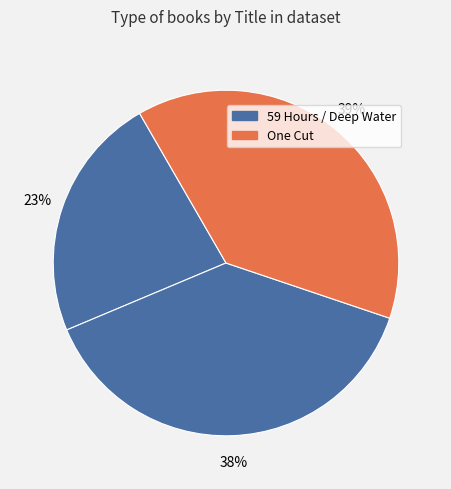

Count the number of slices in the pie.

3